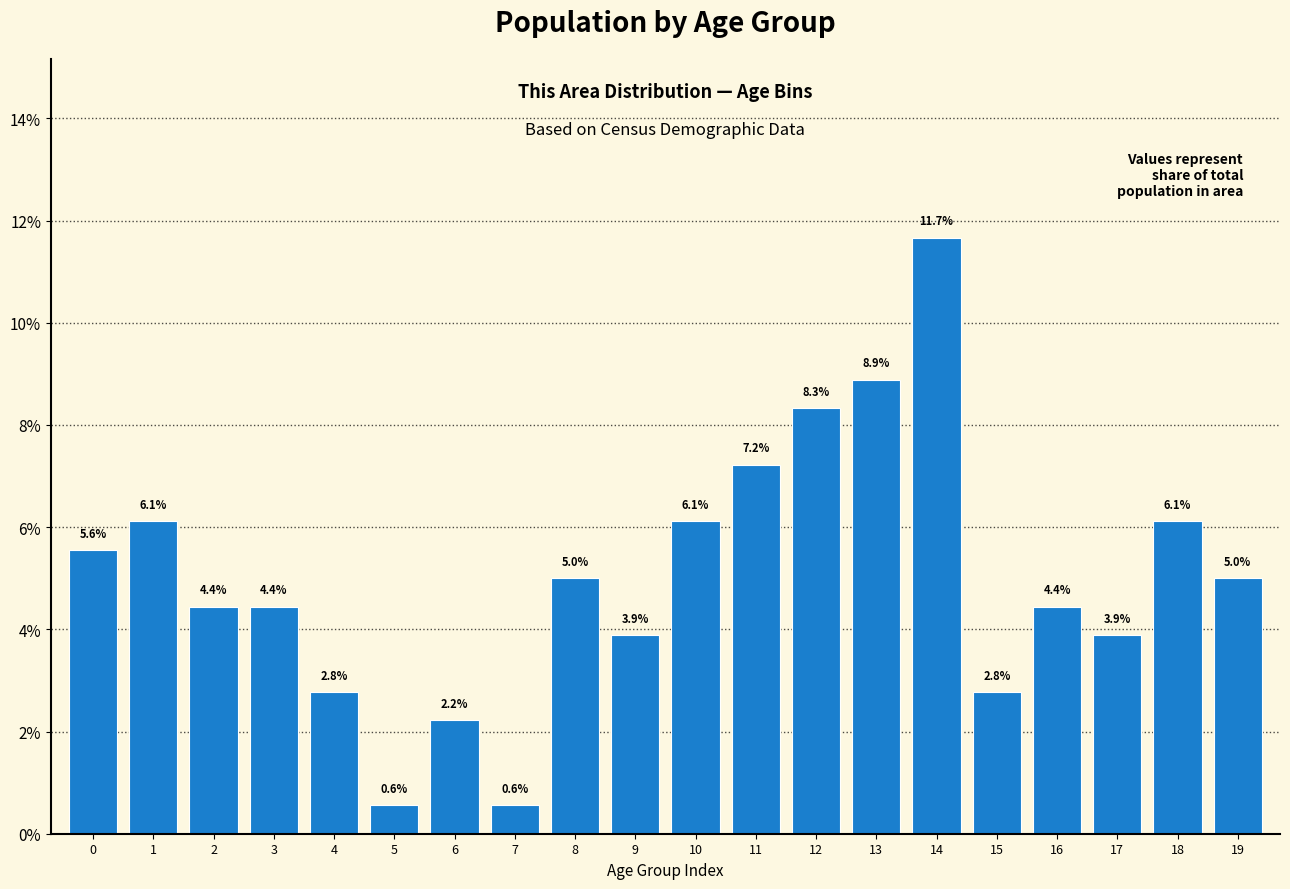

Reading right to left, list all the values displayed in this chart.

5.0	6.1	3.9	4.4	2.8	11.7	8.9	8.3	7.2	6.1	3.9	5.0	0.6	2.2	0.6	2.8	4.4	4.4	6.1	5.6